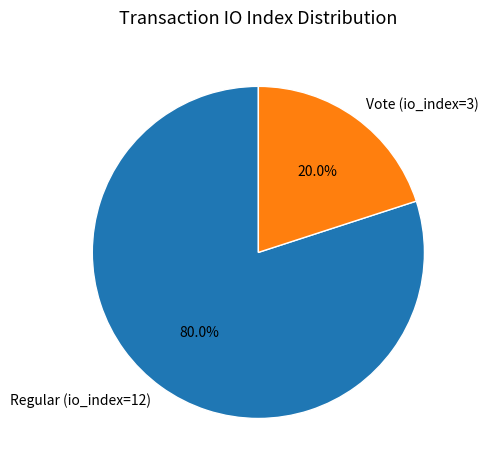

Does Regular (io_index=12) represent more than half of the total?

Yes